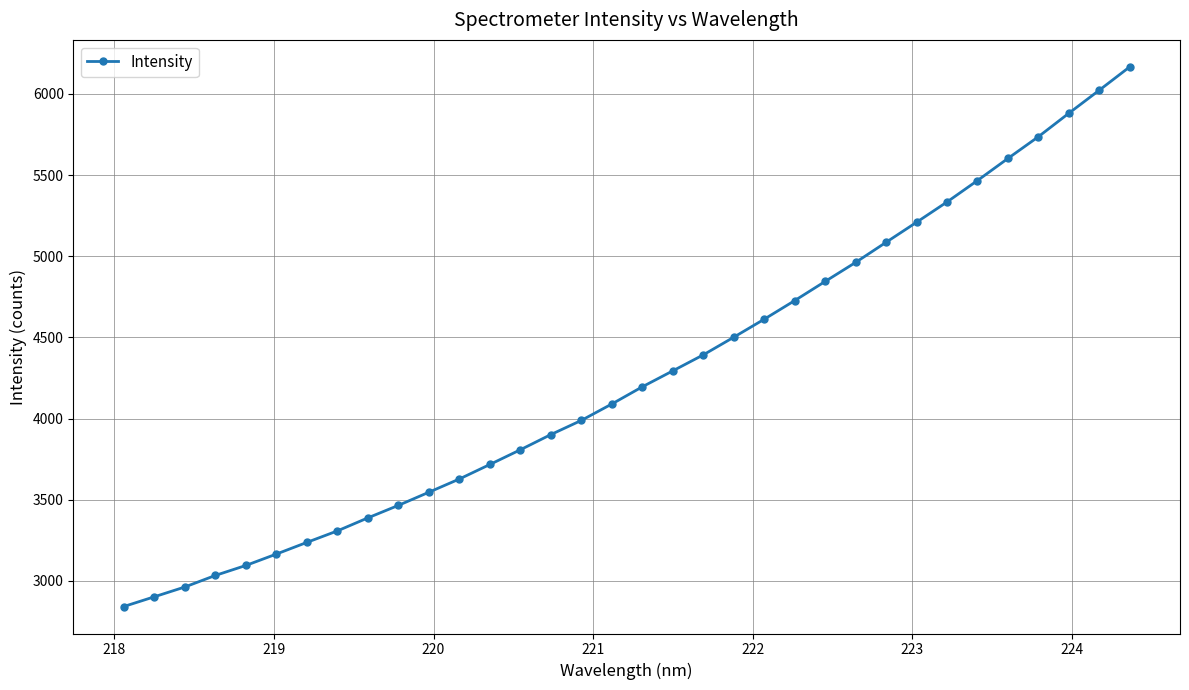

What is the value of the 5th point from the left?

3095.2